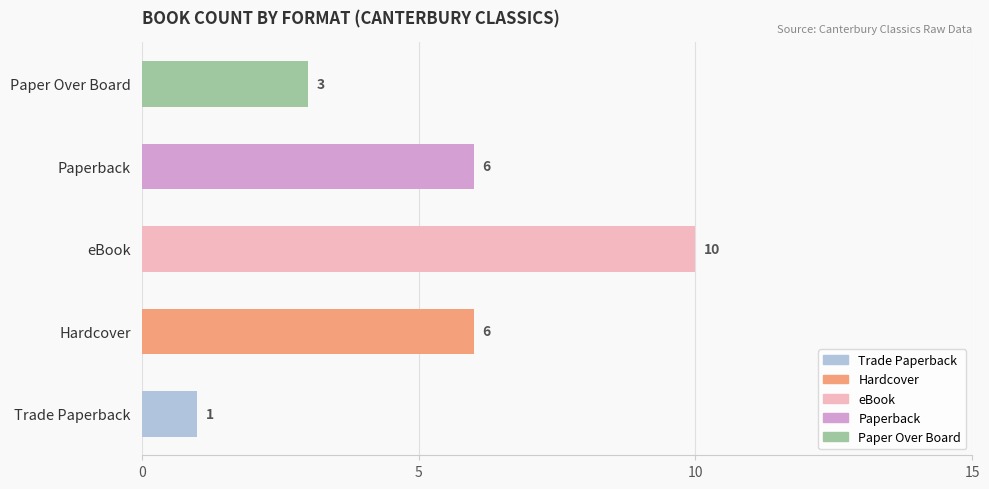

Which category has the lowest value across all series?

Trade Paperback